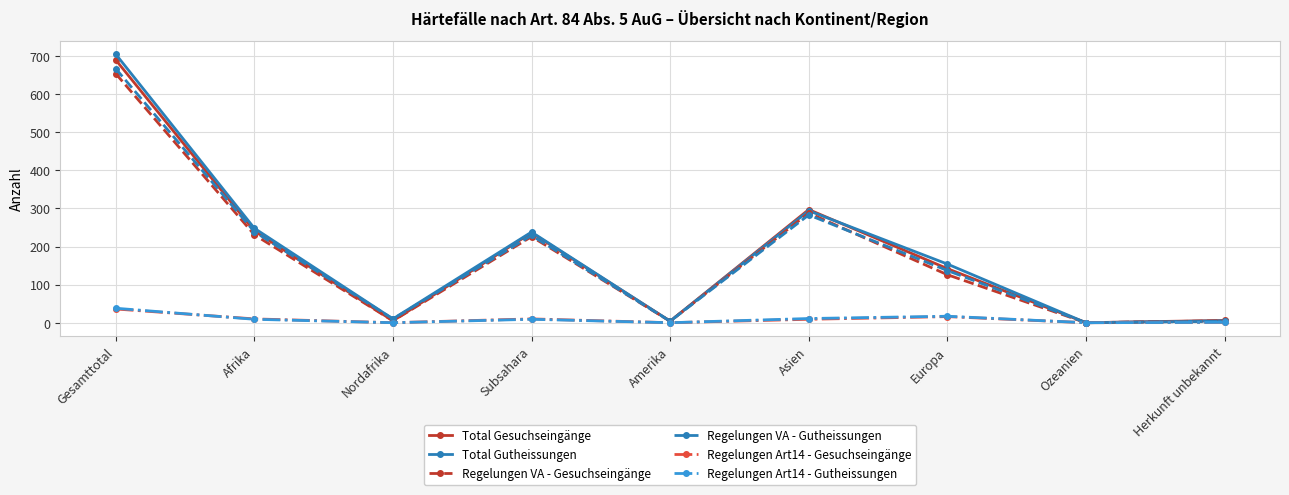

What is the approximate value of Regelungen VA - Gesuchseingänge at Nordafrika?

5